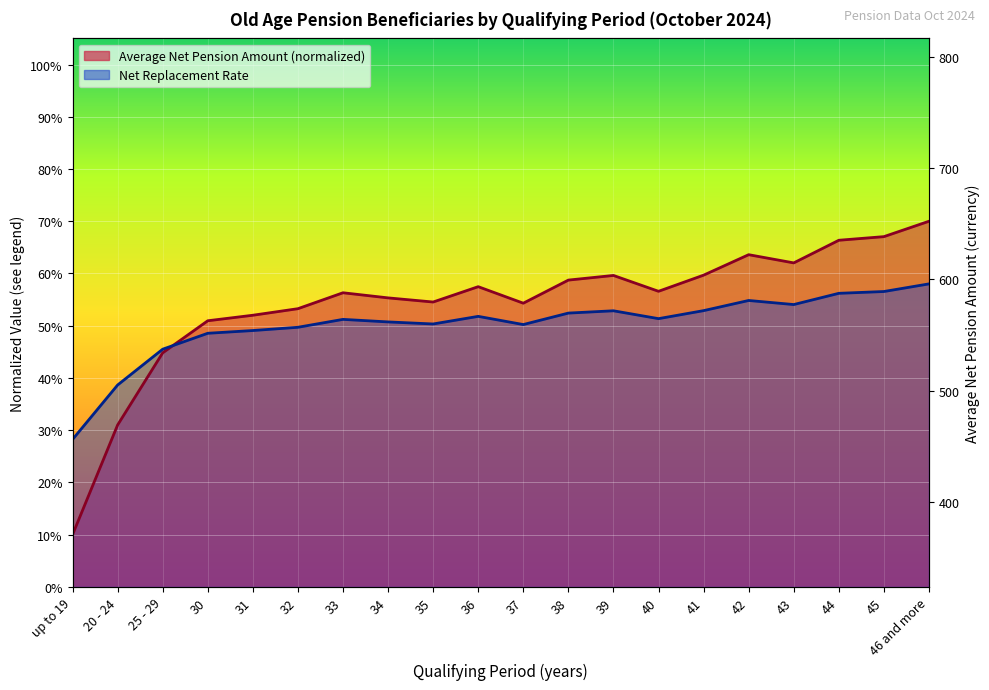

At which category does Net Replacement Rate reach its first local peak?

33